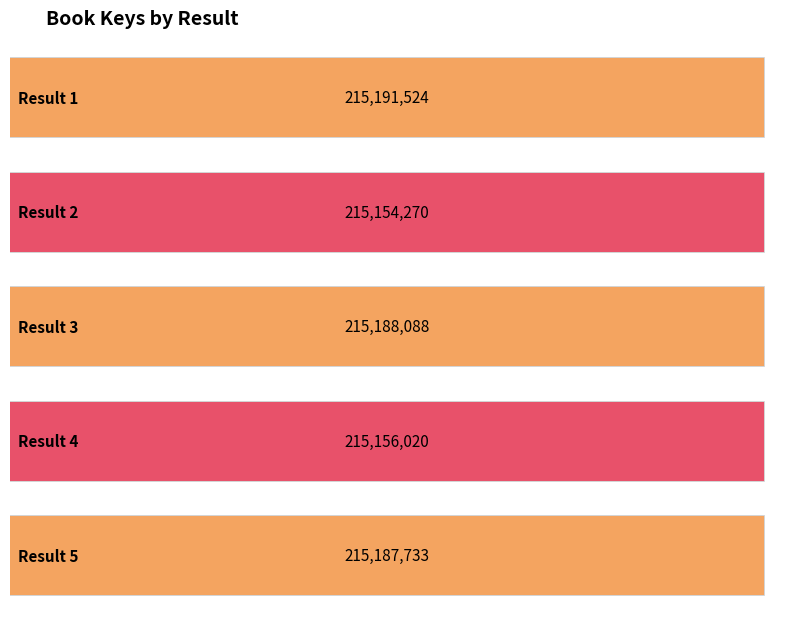

Where is the data nearest to the value 215172897?

5